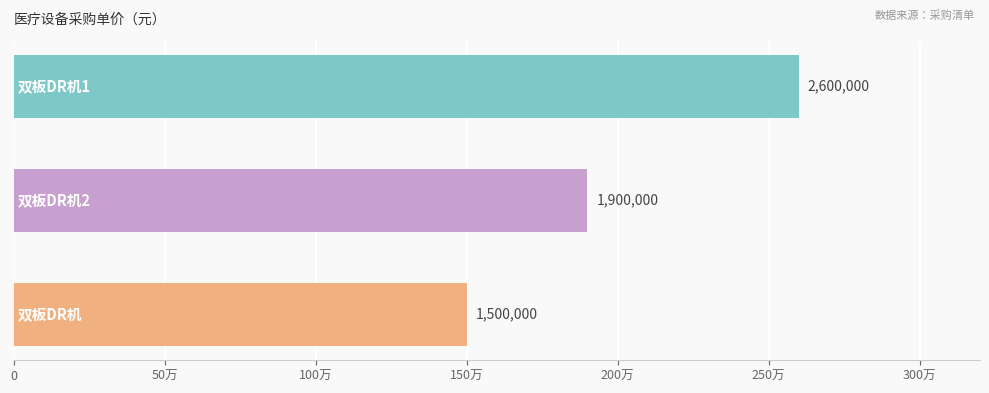

How many categories are shown in the chart?

3